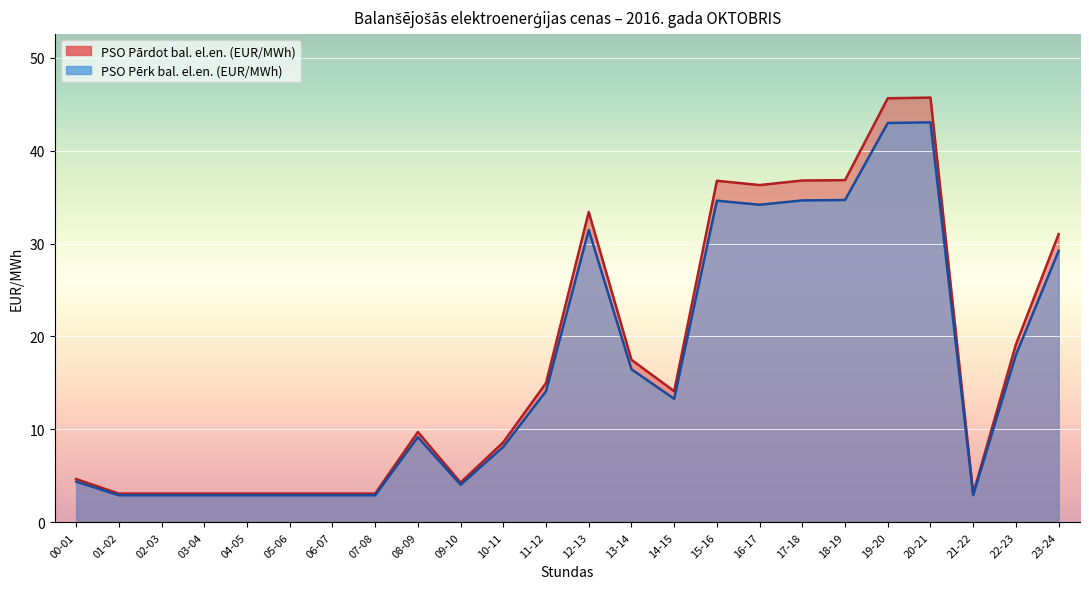

Read the PSO Pārdot bal. el.en. (EUR/MWh) value at 18-19.

36.8